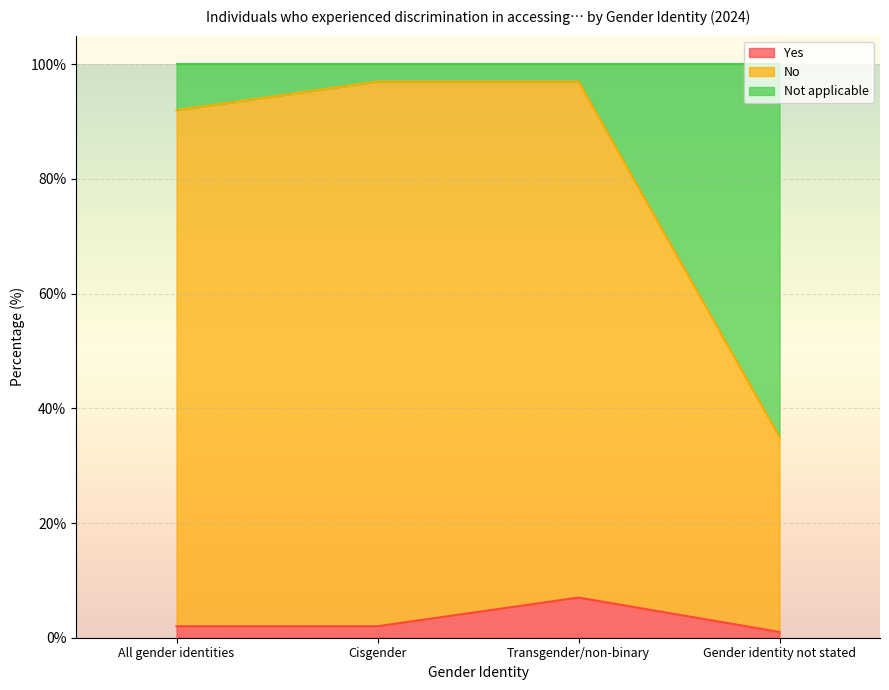

True or false: Yes and No intersect in this chart.

False